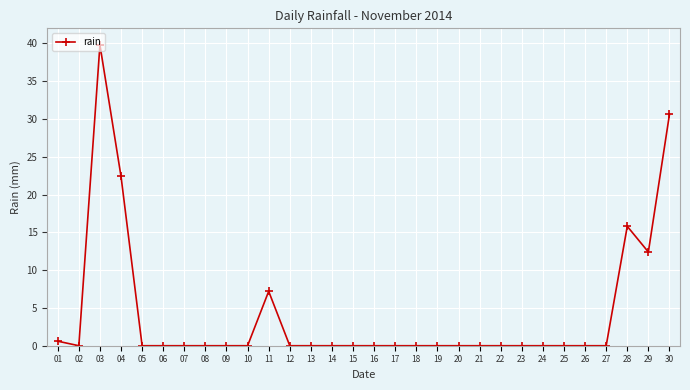

Is it true that the value at 13 is 0.0?

True